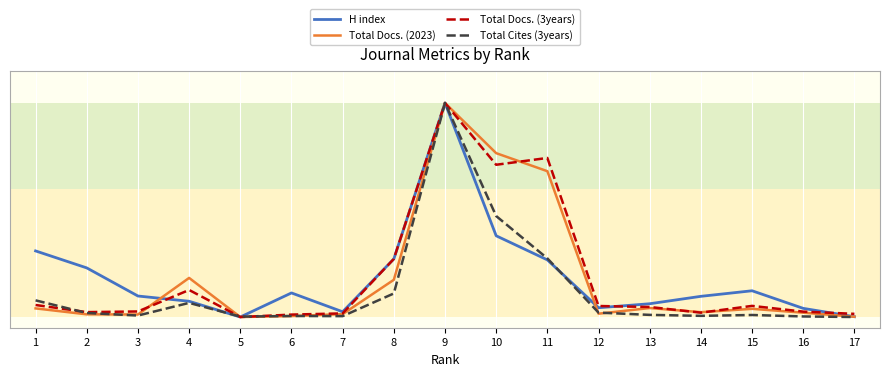

List the series in order of their peak value, highest first.

H index, Total Docs. (2023), Total Docs. (3years), Total Cites (3years)